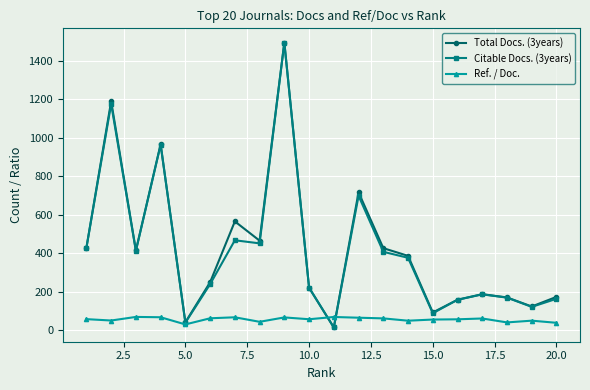

True or false: Total Docs. (3years) has more than 1 points higher than both neighbors.

True